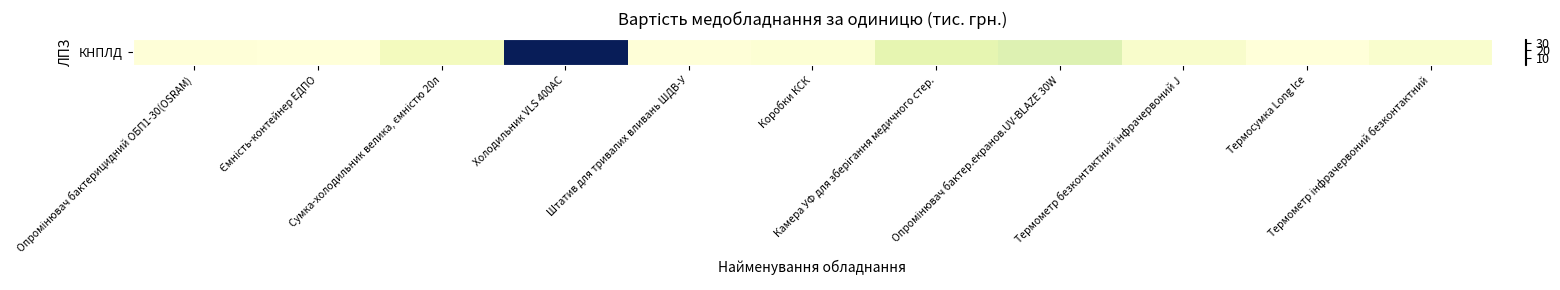

What is the difference between the second highest and minimum values?

6.2